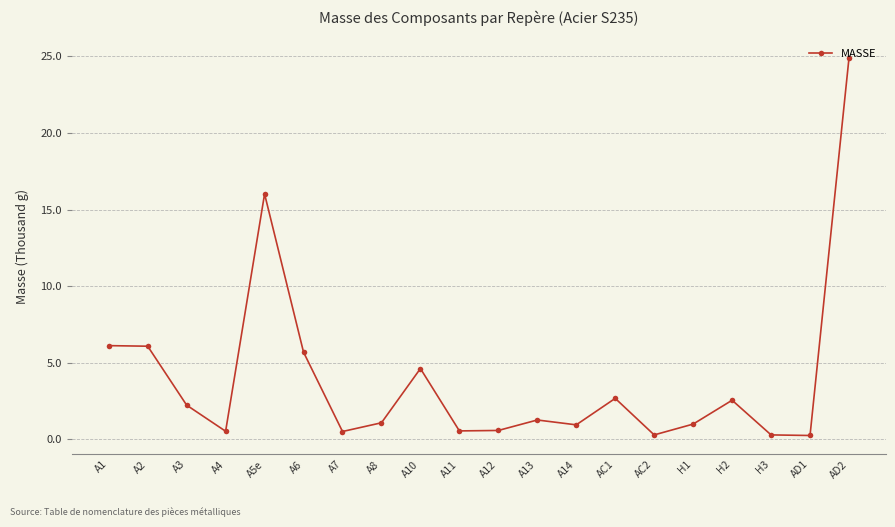

True or false: the data has more than 2 interior local peaks.

True